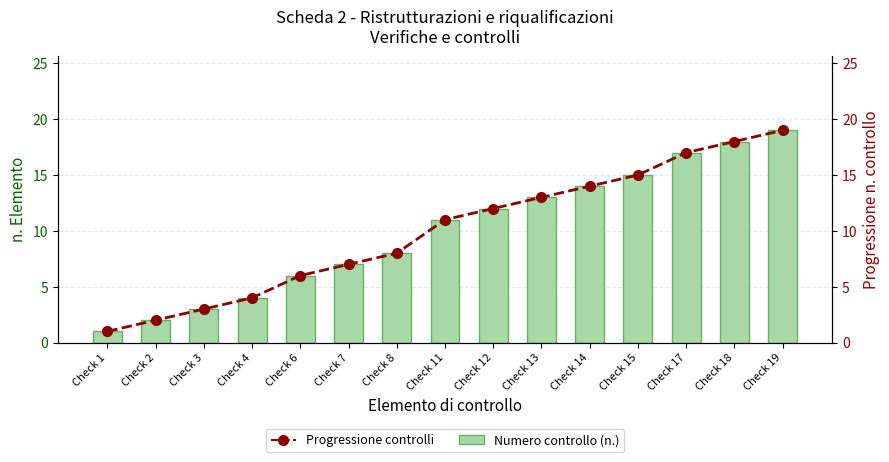

What is the sum of all Progressione controlli values?

150